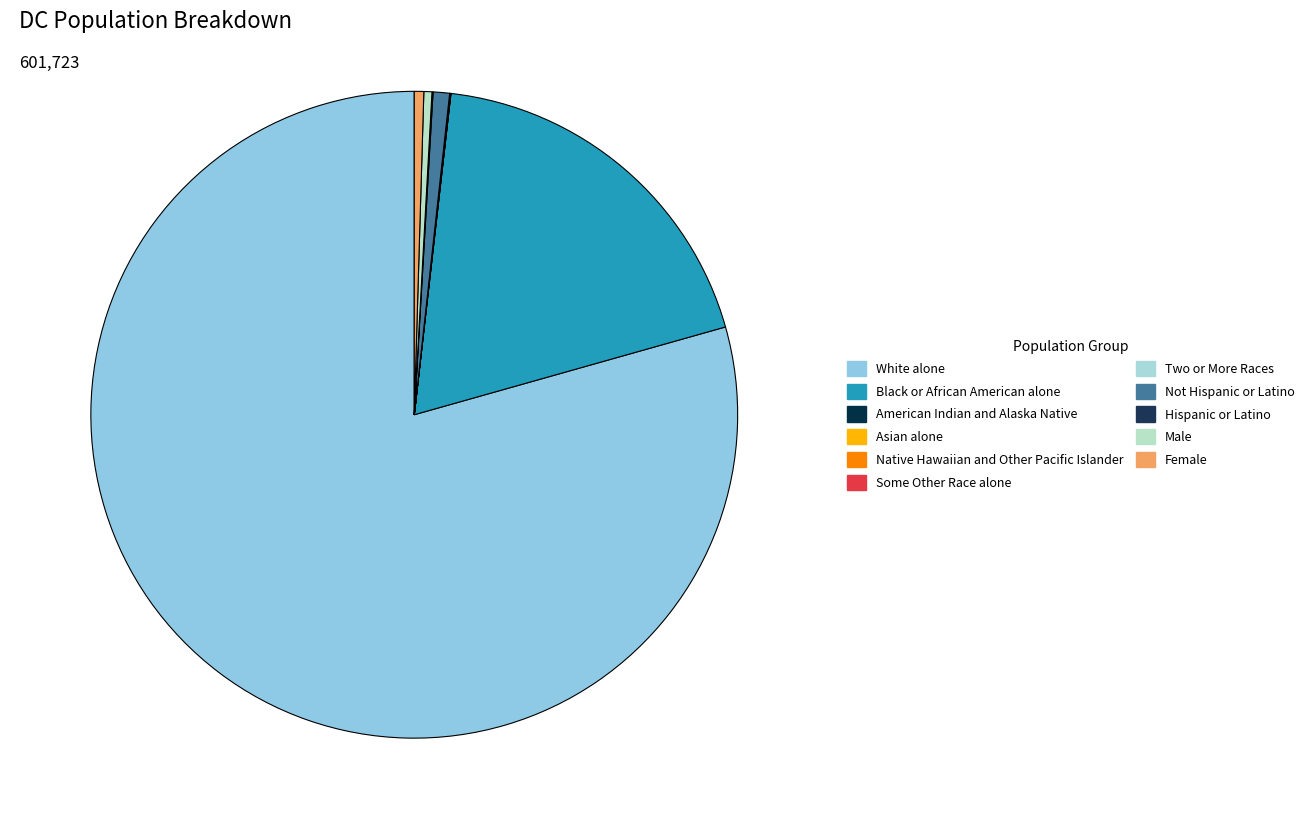

True or false: Female accounts for 0% of the total.

True